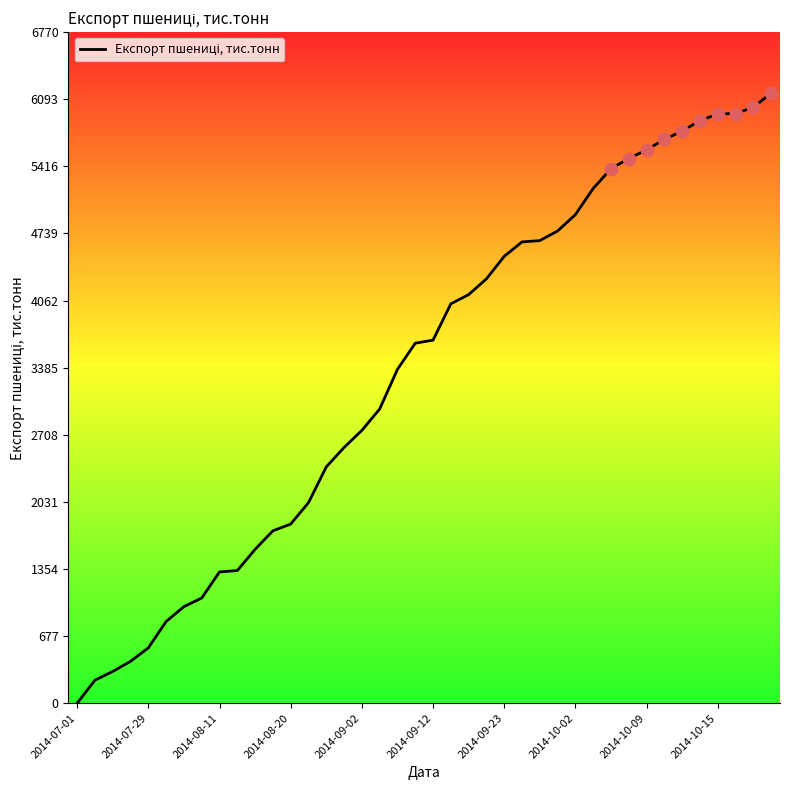

What is the greatest value displayed?

6155